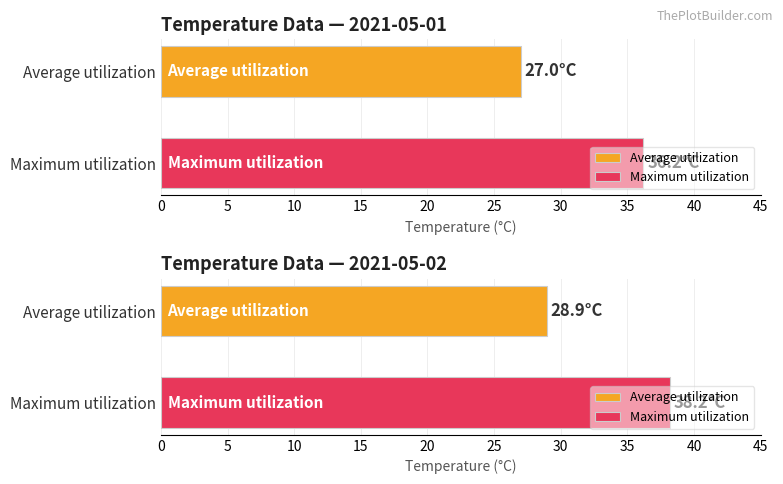

Are the bars horizontal?

Yes